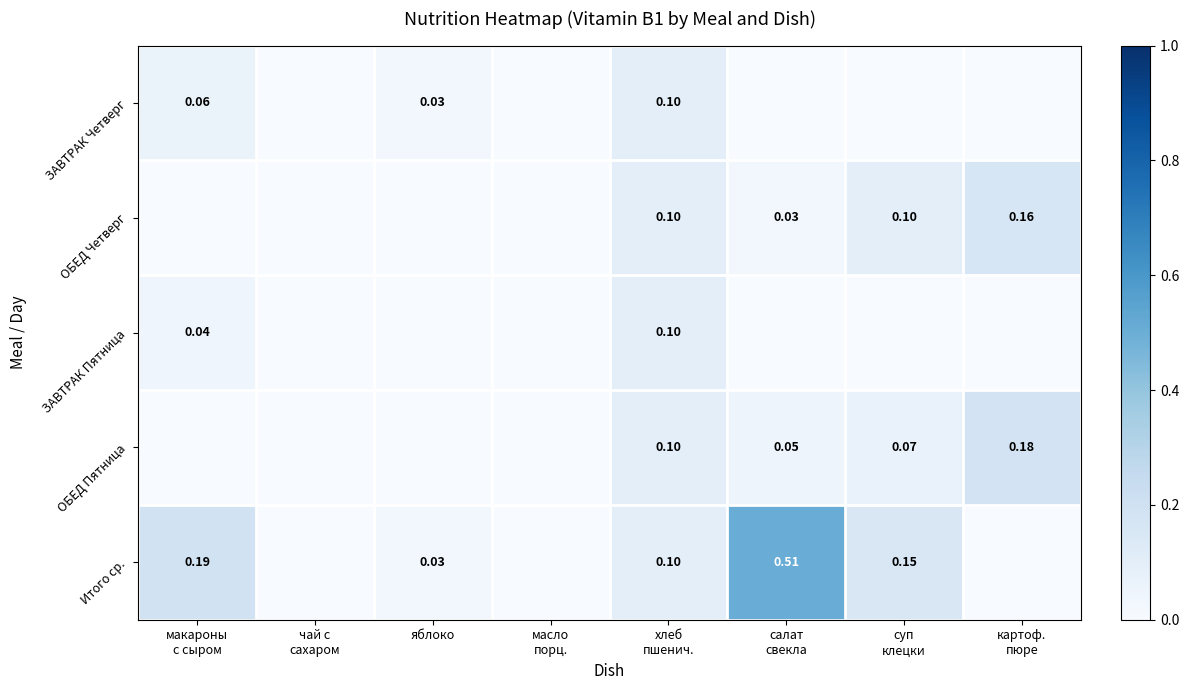

How many data points in ОБЕД Четверг are above 0?

4